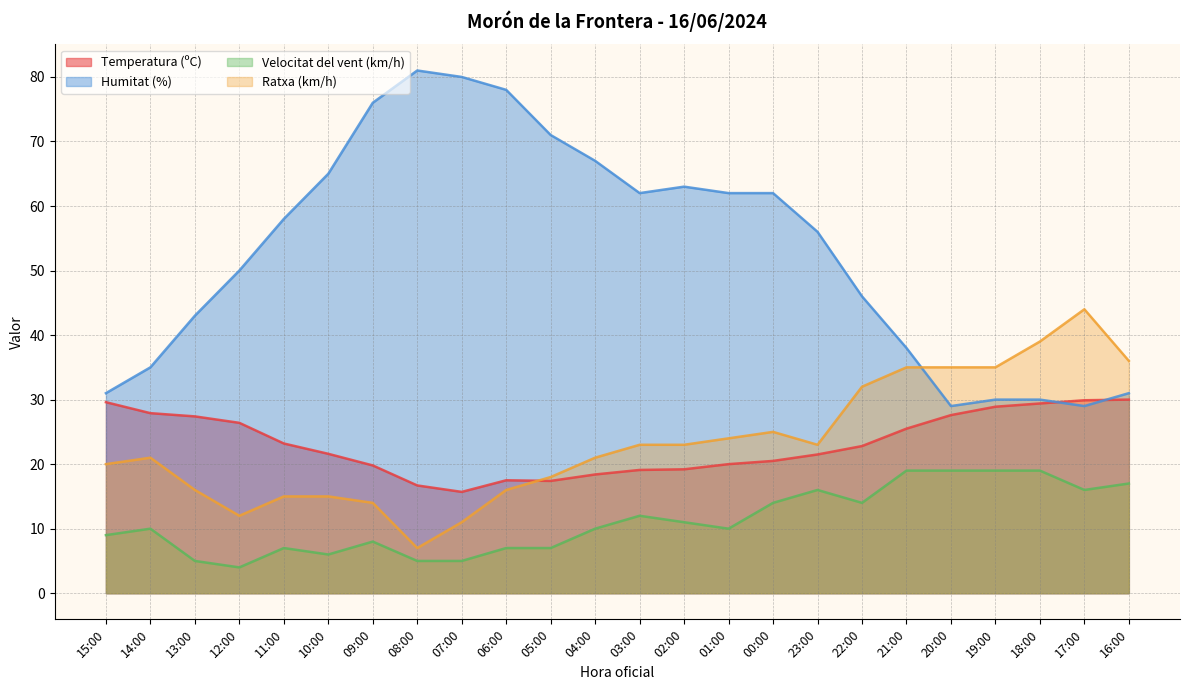

True or false: Humitat (%) and Ratxa (km/h) intersect in this chart.

True